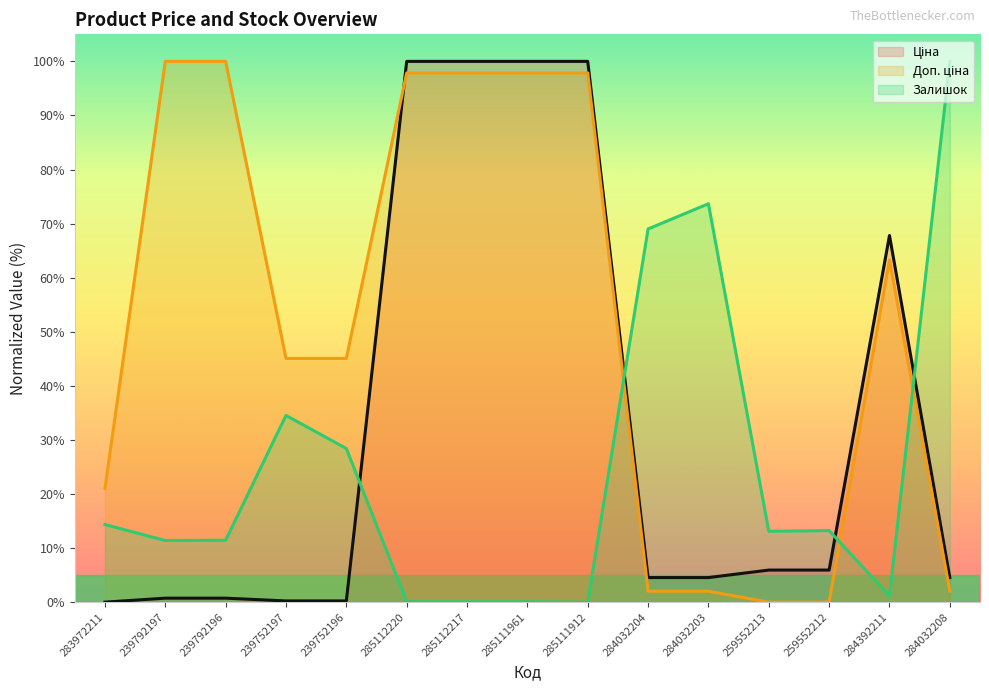

True or false: Залишок and Доп. ціна cross at least once.

True